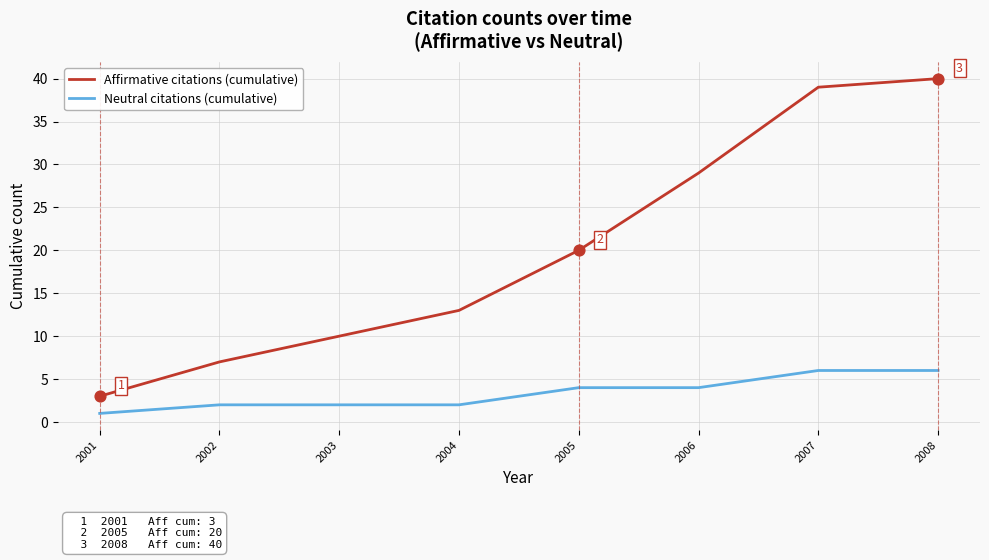

Which series has the largest range (max minus min)?

Affirmative citations (cumulative)